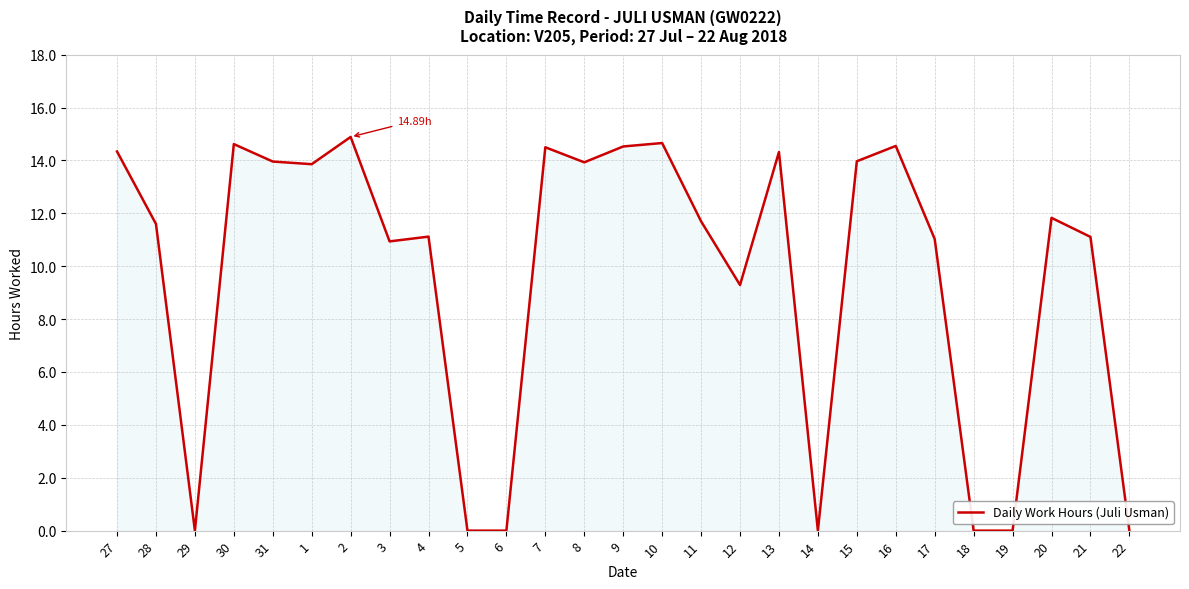

What is the change in value from 31 to 20?

-2.1